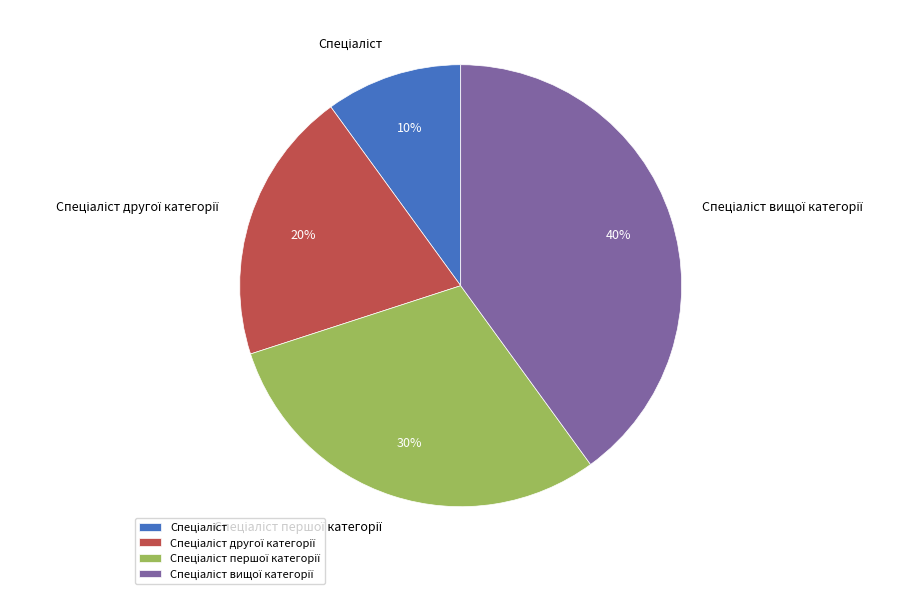

To the nearest percent, what is the average slice percentage?

25%